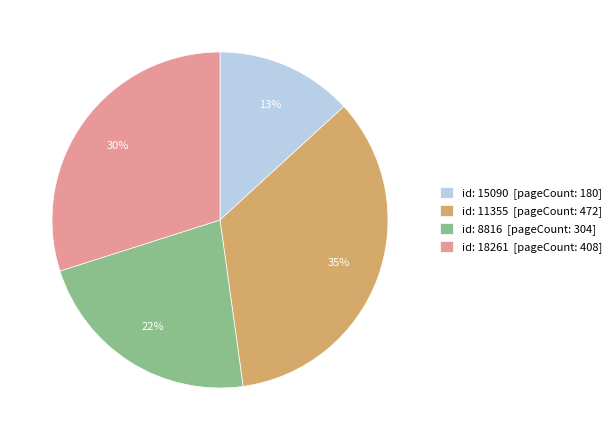

To the nearest percent, what is the difference between the id: 18261 [pageCount: 408] and id: 8816 [pageCount: 304] slice percentages?

8%